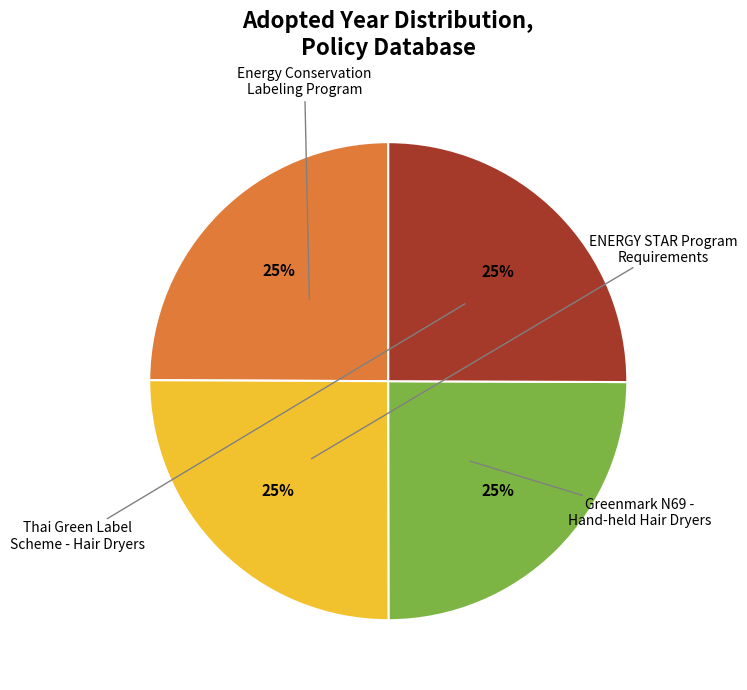

Is there a majority slice in this chart?

No